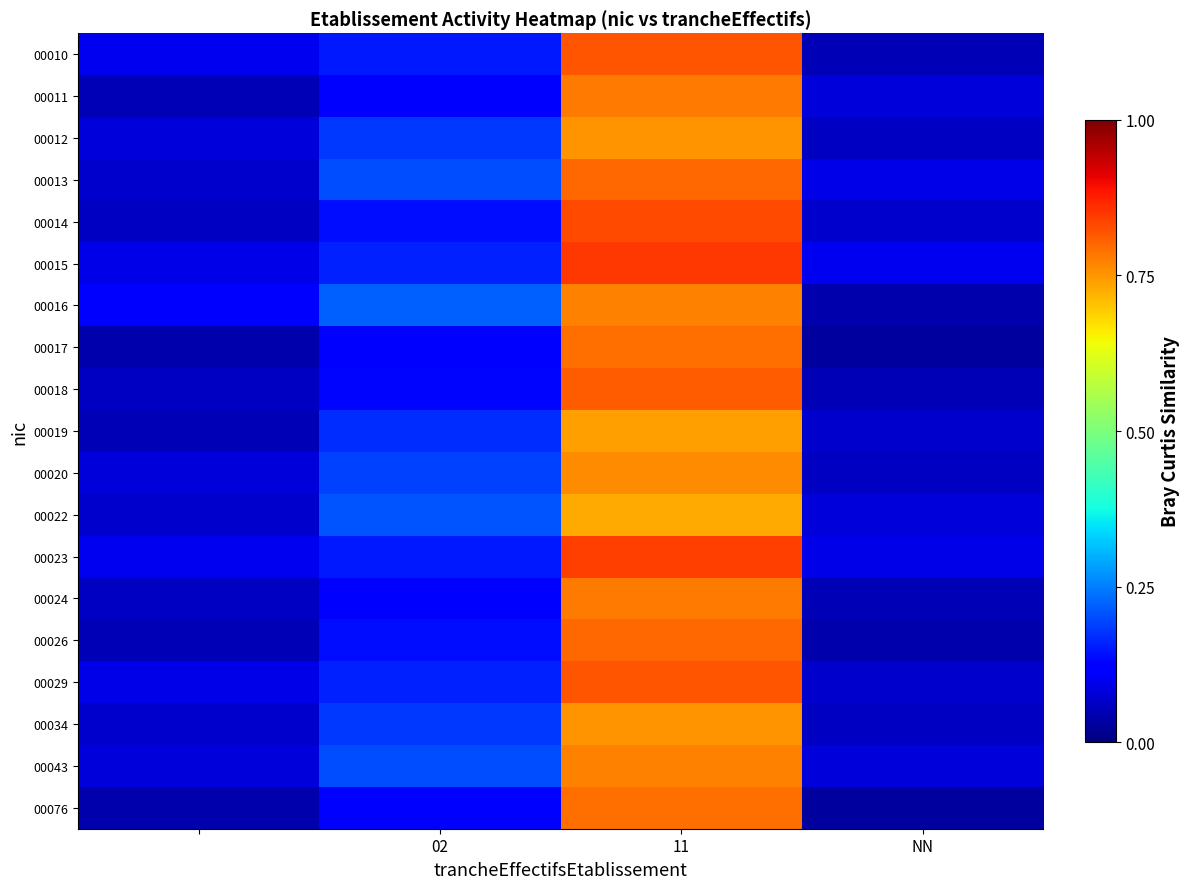

How many distinct data groups are displayed?

19